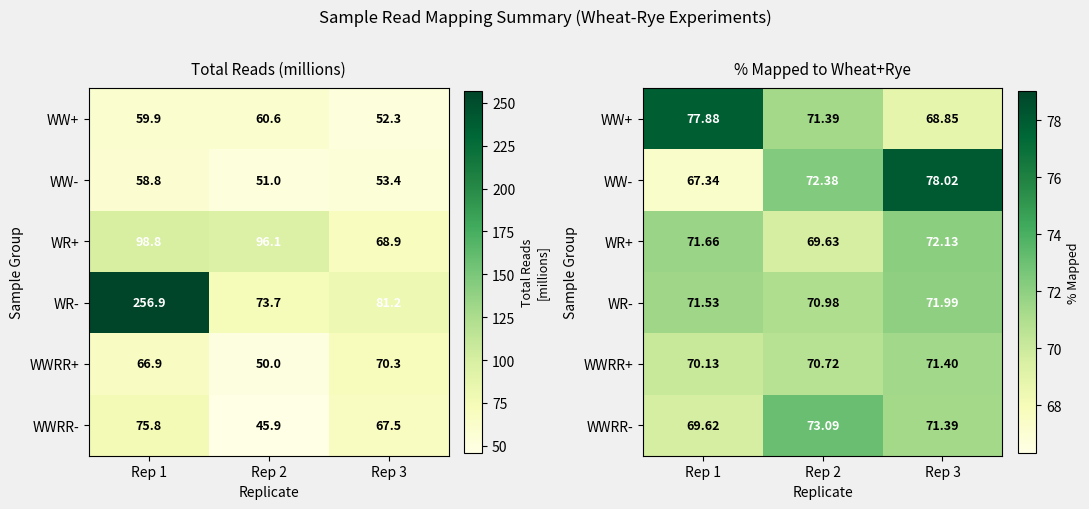

At which category does the chart reach its peak across all series?

Rep 3